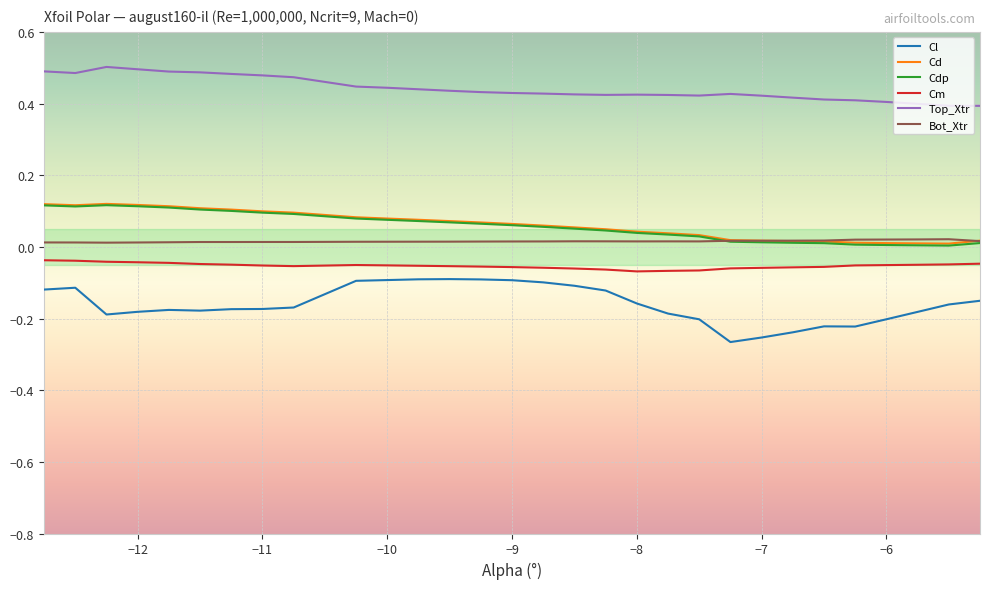

Which series has the widest spread of values?

Cl